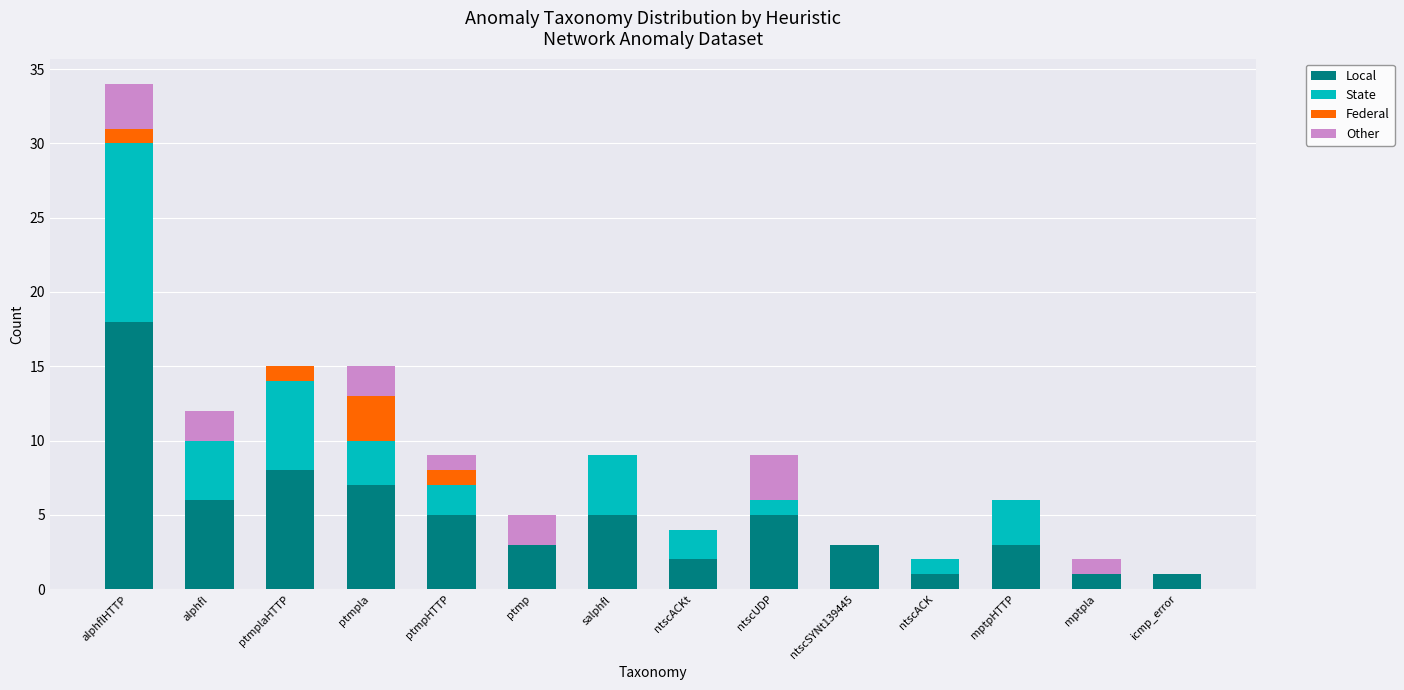

Count the number of categories in the chart.

14